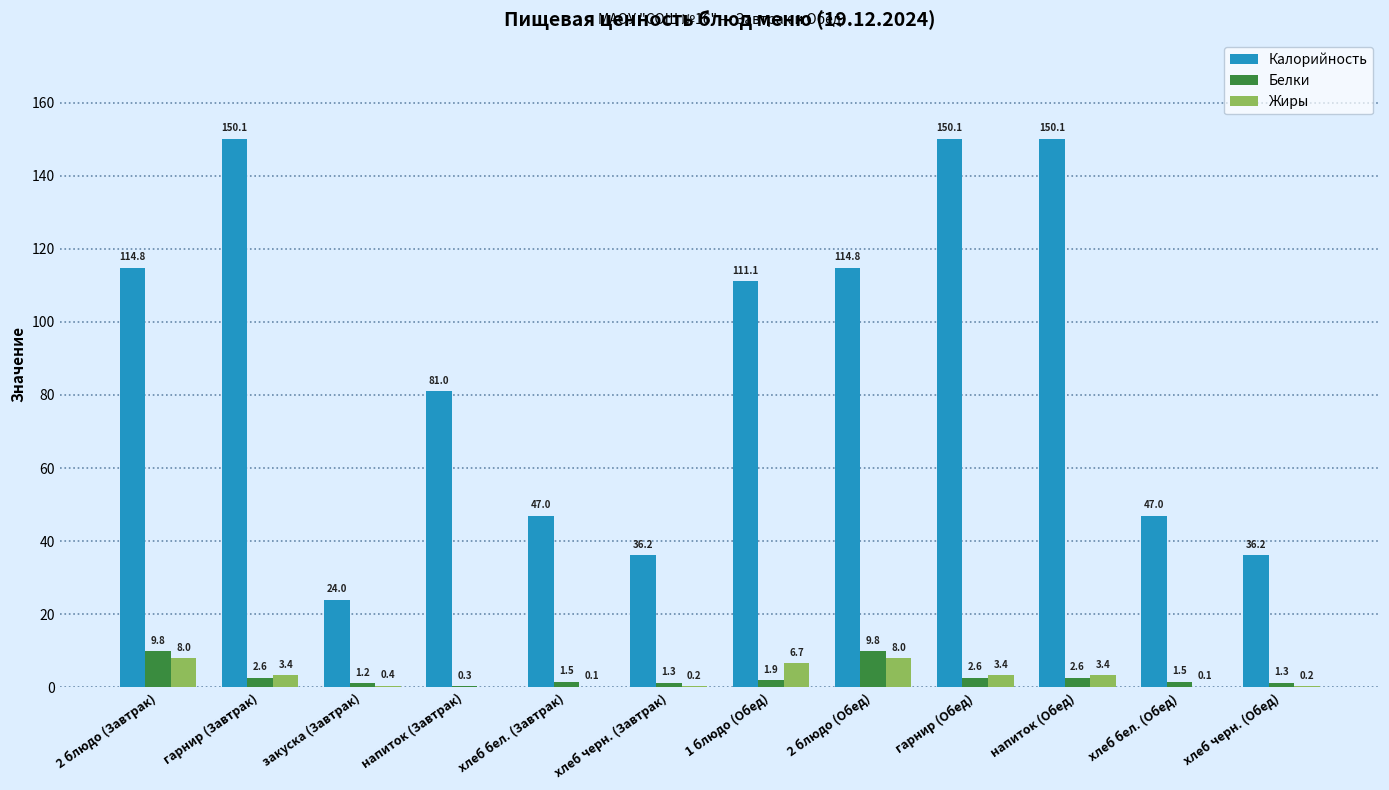

What is the sum of the Жиры values at 1 блюдо (Обед) and хлеб бел. (Обед)?

6.8